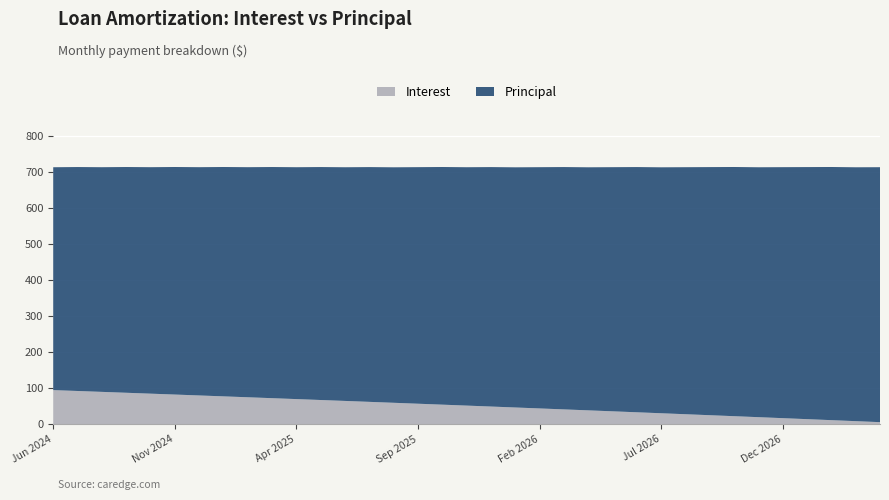

Reading right to left, extract all data points from this chart.

Interest: Apr 2027=5.6	Mar 2027=8.4	Feb 2027=11.2	Jan 2027=13.9	Dec 2026=16.7	Nov 2026=19.4	Oct 2026=22.2	Sep 2026=24.9	Aug 2026=27.6	Jul 2026=30.3	Jun 2026=33.0	May 2026=35.7	Apr 2026=38.3	Mar 2026=41.0	Feb 2026=43.6	Jan 2026=46.3	Dec 2025=48.9	Nov 2025=51.5	Oct 2025=54.1	Sep 2025=56.7	Aug 2025=59.3	Jul 2025=61.9	Jun 2025=64.5	May 2025=67.0	Apr 2025=69.6	Mar 2025=72.1	Feb 2025=74.6	Jan 2025=77.1	Dec 2024=79.7	Nov 2024=82.2	Oct 2024=84.6	Sep 2024=87.1	Aug 2024=89.6	Jul 2024=92.0	Jun 2024=94.5
Principal: Apr 2027=707.0	Mar 2027=704.0	Feb 2027=702.0	Jan 2027=699.0	Dec 2026=696.0	Nov 2026=693.0	Oct 2026=691.0	Sep 2026=688.0	Aug 2026=685.0	Jul 2026=682.0	Jun 2026=680.0	May 2026=677.0	Apr 2026=674.0	Mar 2026=672.0	Feb 2026=669.0	Jan 2026=666.0	Dec 2025=664.0	Nov 2025=661.0	Oct 2025=659.0	Sep 2025=656.0	Aug 2025=653.0	Jul 2025=651.0	Jun 2025=648.0	May 2025=646.0	Apr 2025=643.0	Mar 2025=641.0	Feb 2025=638.0	Jan 2025=636.0	Dec 2024=633.0	Nov 2024=631.0	Oct 2024=628.0	Sep 2024=626.0	Aug 2024=623.0	Jul 2024=621.0	Jun 2024=618.0